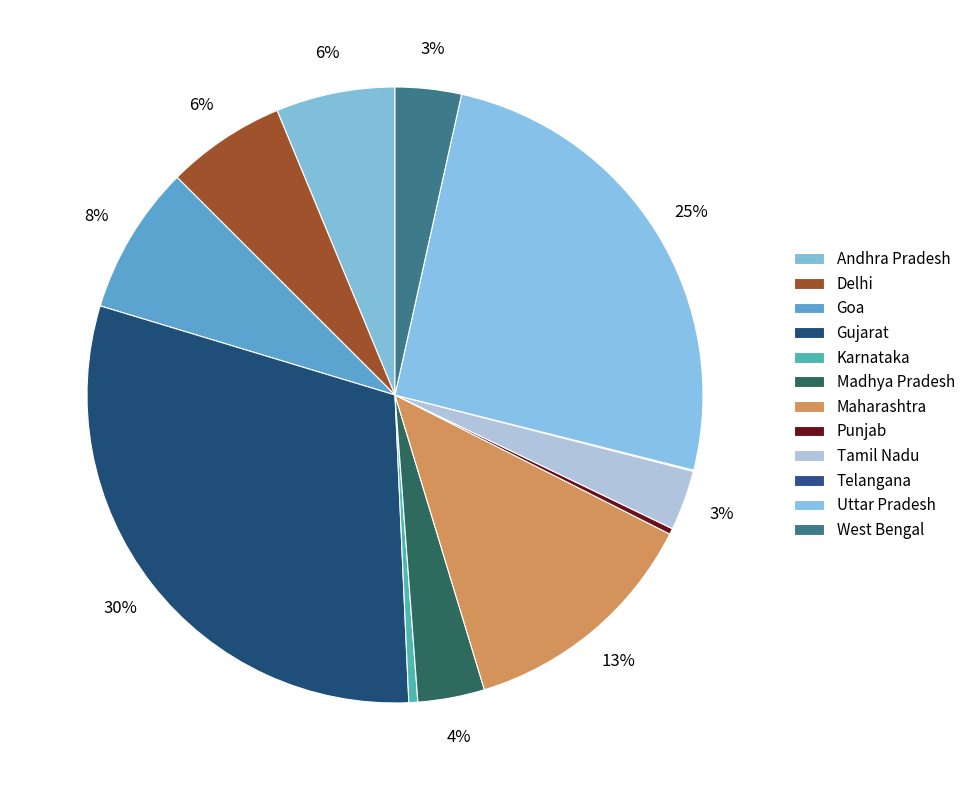

To the nearest percent, what is the combined percentage of Goa and Madhya Pradesh?

11%